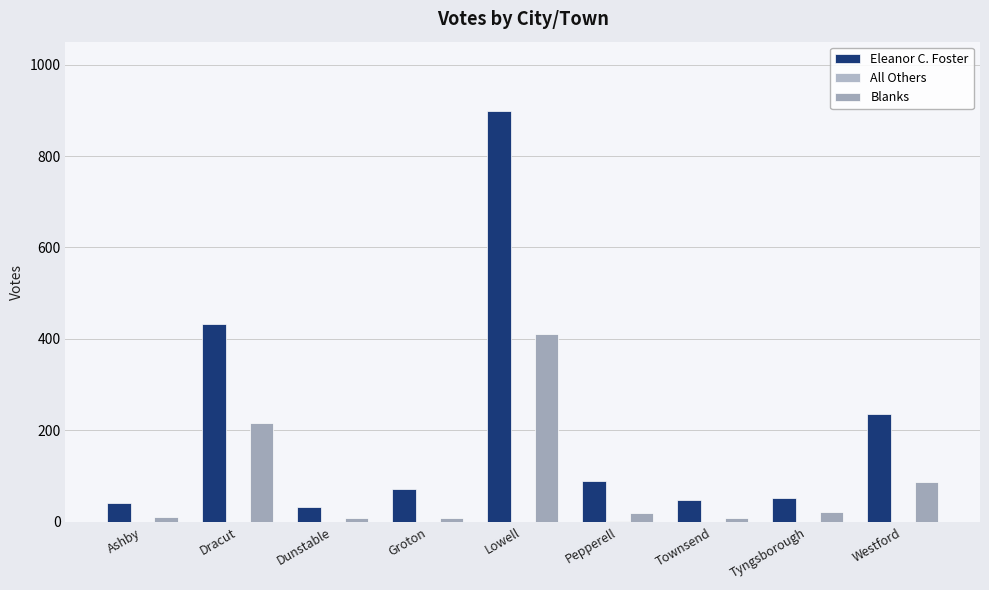

Is the value of Eleanor C. Foster at Groton greater than the value of All Others at Groton?

Yes